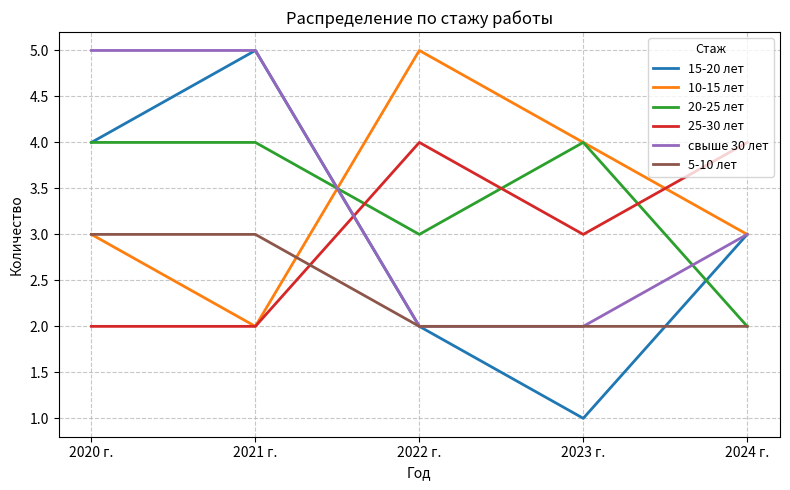

Reading left to right, list all the values displayed in this chart.

15-20 лет: 4	5	2	1	3
10-15 лет: 3	2	5	4	3
20-25 лет: 4	4	3	4	2
25-30 лет: 2	2	4	3	4
свыше 30 лет: 5	5	2	2	3
5-10 лет: 3	3	2	2	2